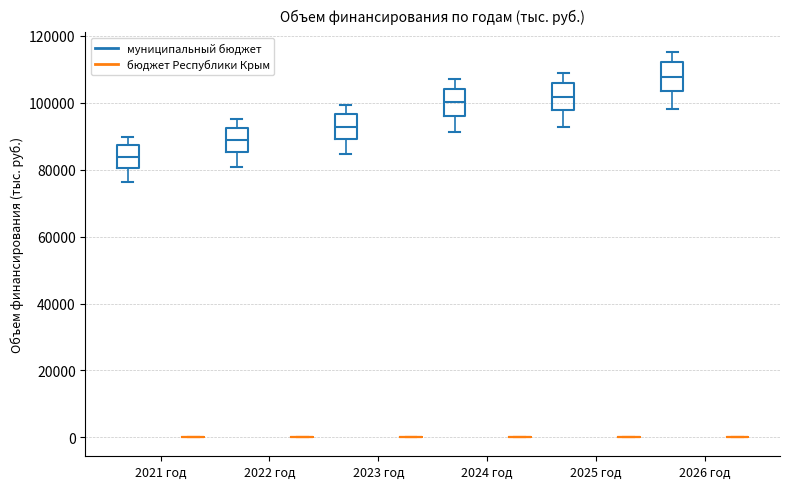

Reading left to right, transcribe this box plot: for each box, give where its median line is, the range the box spans, and where its two whiskers end, as read against the y-axis. The values are not printed on the chart, so give them approximately, as read against the axis.

2021 год (муниципальный бюджет): median 84000, box 80000 to 88000, whiskers 76000 to 90000
2021 год (бюджет Республики Крым): box collapsed to a line at 0, whiskers 0 to 0
2022 год (муниципальный бюджет): median 88000, box 86000 to 92000, whiskers 80000 to 96000
2022 год (бюджет Республики Крым): box collapsed to a line at 0, whiskers 0 to 0
2023 год (муниципальный бюджет): median 92000, box 90000 to 96000, whiskers 84000 to 100000
2023 год (бюджет Республики Крым): box collapsed to a line at 0, whiskers 0 to 0
2024 год (муниципальный бюджет): median 100000, box 96000 to 104000, whiskers 92000 to 108000
2024 год (бюджет Республики Крым): box collapsed to a line at 0, whiskers 0 to 0
2025 год (муниципальный бюджет): median 102000, box 98000 to 106000, whiskers 92000 to 108000
2025 год (бюджет Республики Крым): box collapsed to a line at 0, whiskers 0 to 0
2026 год (муниципальный бюджет): median 108000, box 104000 to 112000, whiskers 98000 to 116000
2026 год (бюджет Республики Крым): box collapsed to a line at 0, whiskers 0 to 0